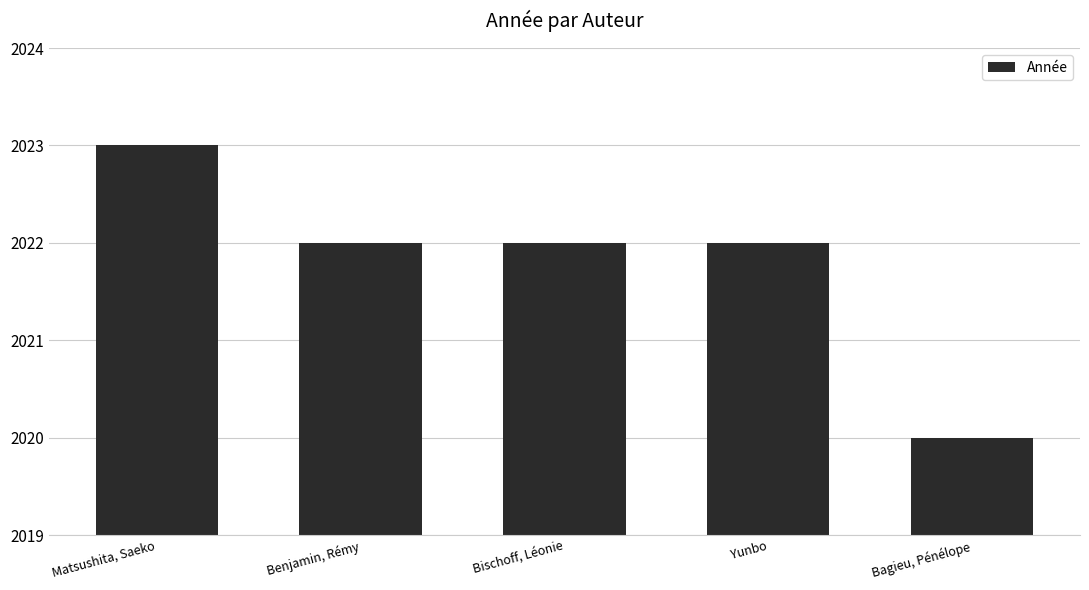

What is the label of the 5th bar from the left?

Bagieu, Pénélope